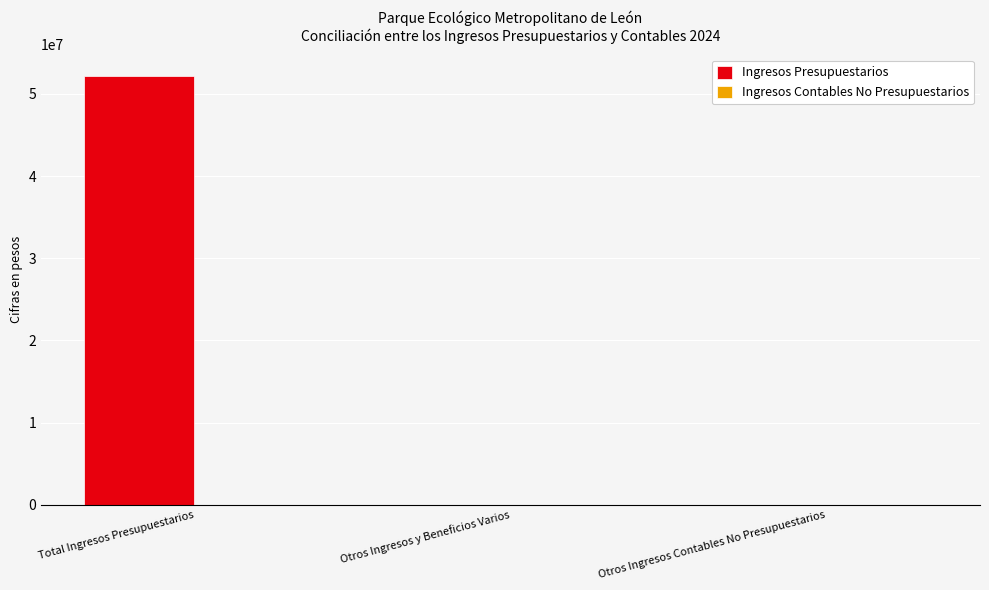

Which series has the largest total across all categories?

Ingresos Presupuestarios